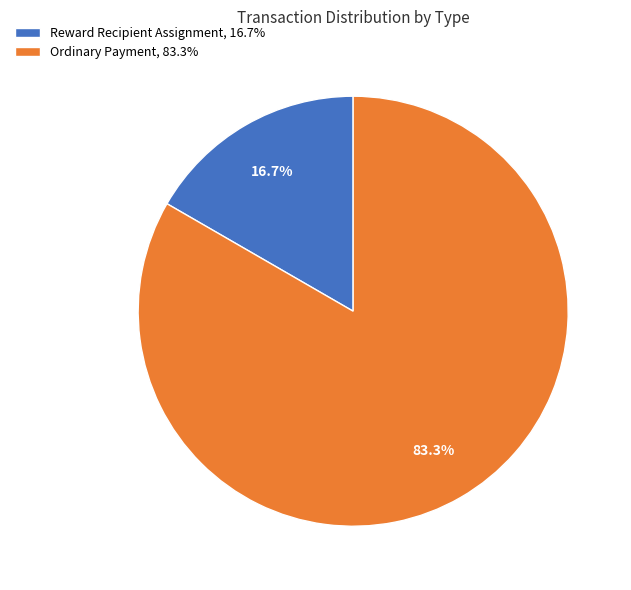

What is the smallest slice in the pie chart?

Reward Recipient Assignment